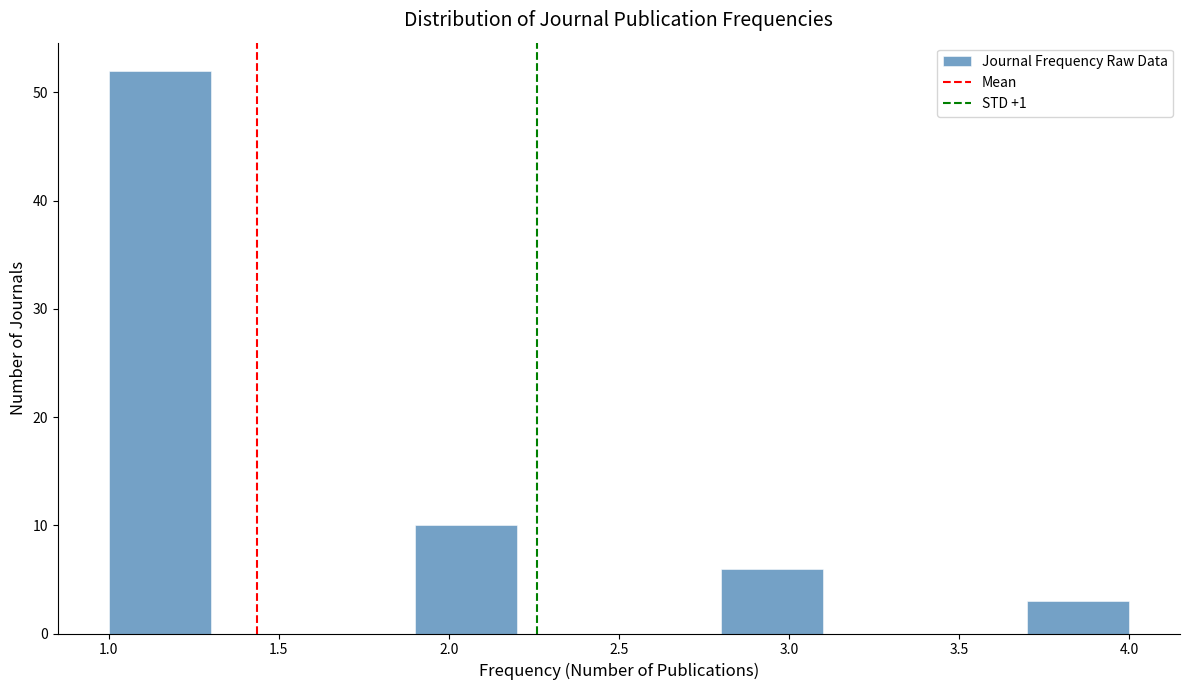

How tall is the bar that spans 3.7 to 4.0 on the x-axis? The values are not printed on the chart, so give them approximately, as read against the axis.

3